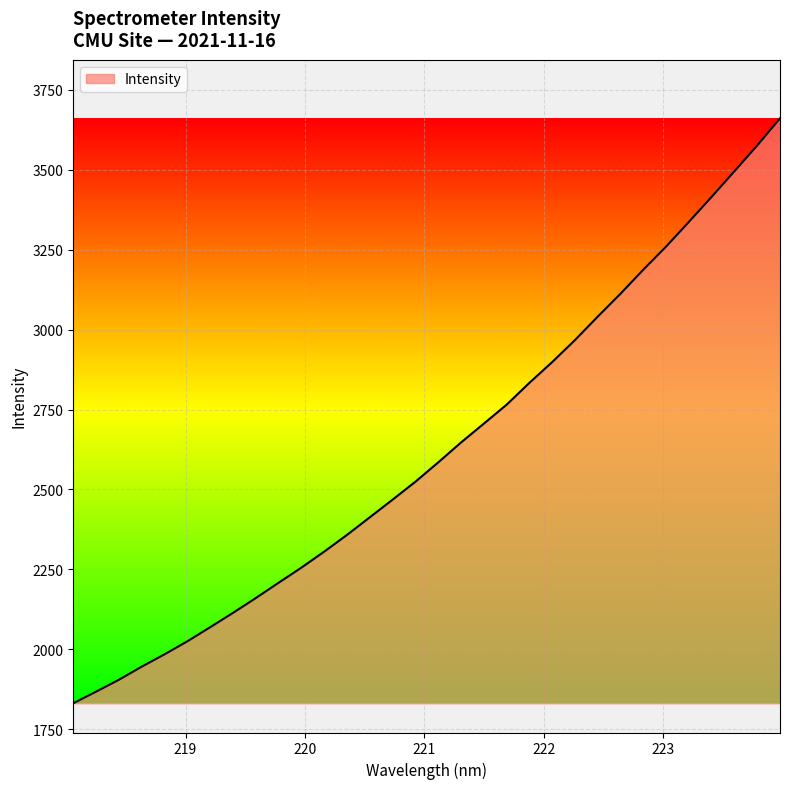

What is the maximum value shown in the chart?

3661.0